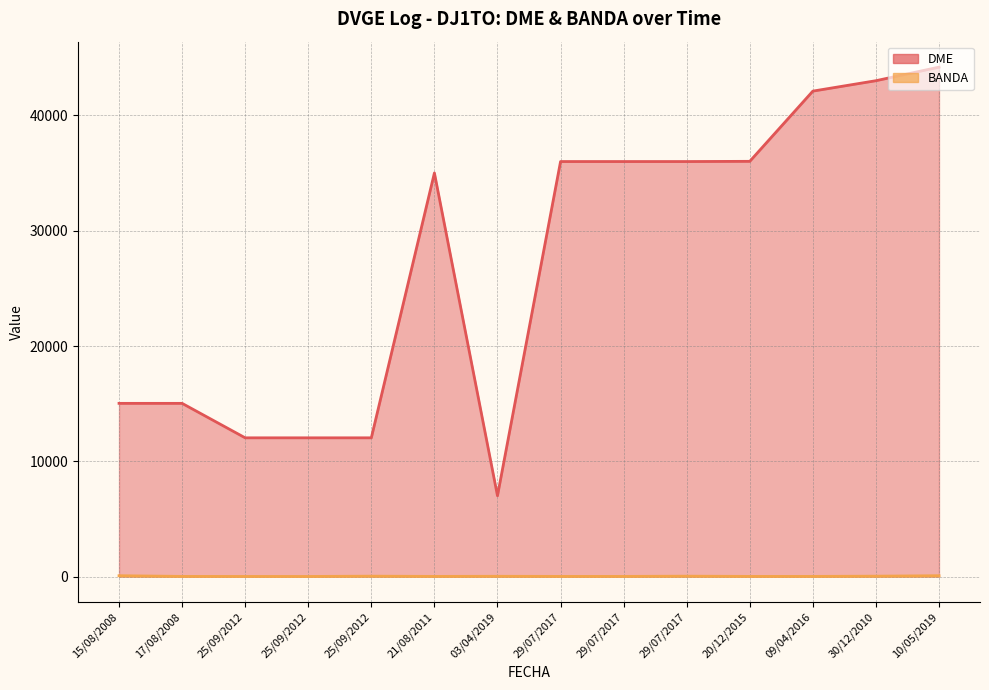

Between 25/09/2012 and 29/07/2017, which series saw the biggest shift?

DME (line)